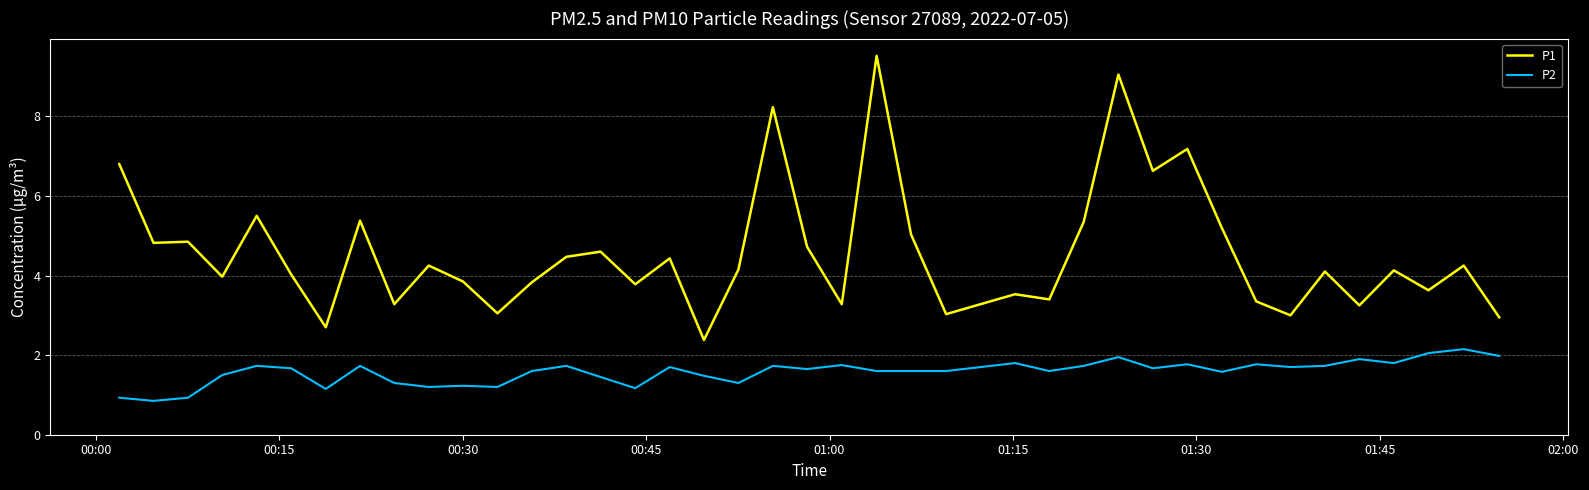

True or false: P2 and P1 cross at least once.

False